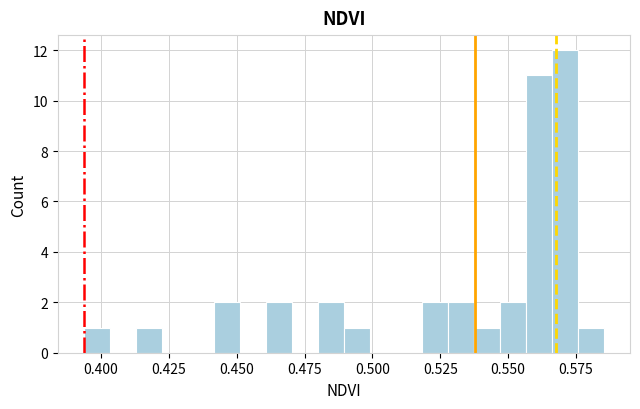

Around what value on the x-axis is the tallest bar? Give the approximate position of its centre, as read against the axis.

0.570